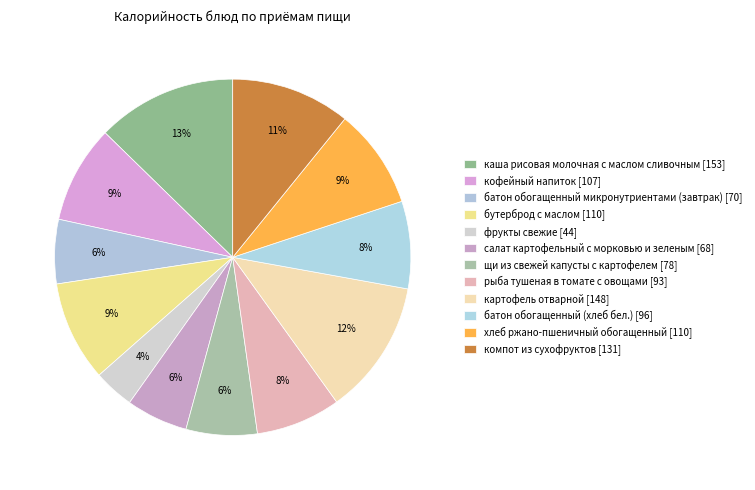

Count the number of slices in the pie.

12